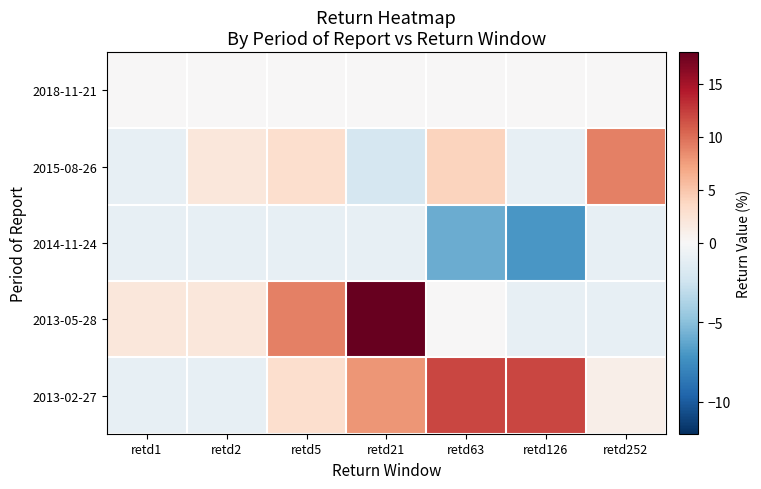

What is the maximum value shown in the chart?

18